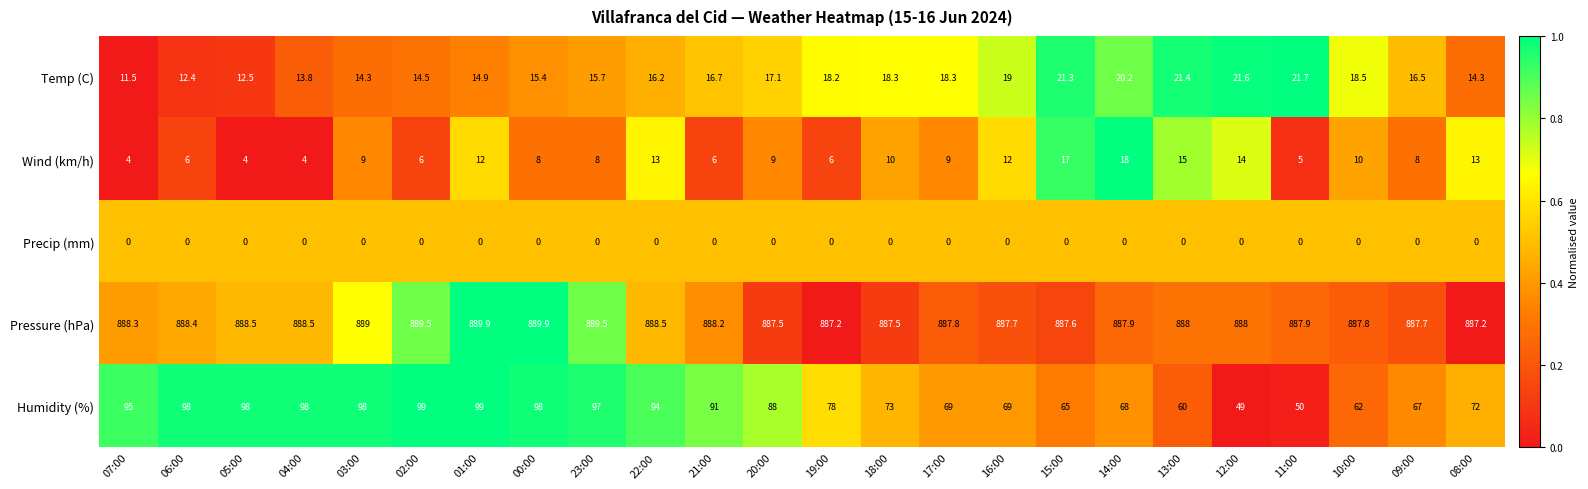

What is the sum of all Wind (km/h) values?

226.0